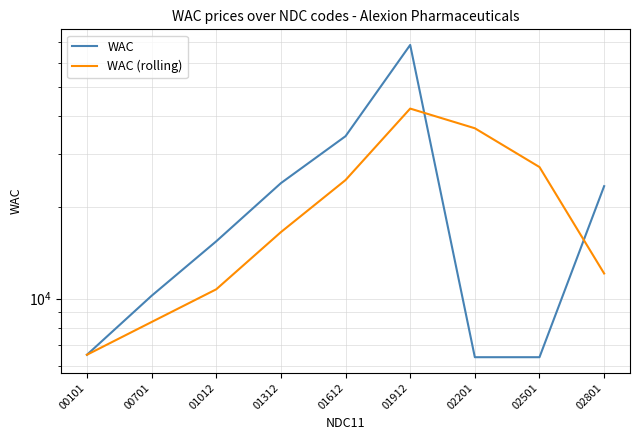

The value of WAC at 02201 is 6404.0. True or false?

True